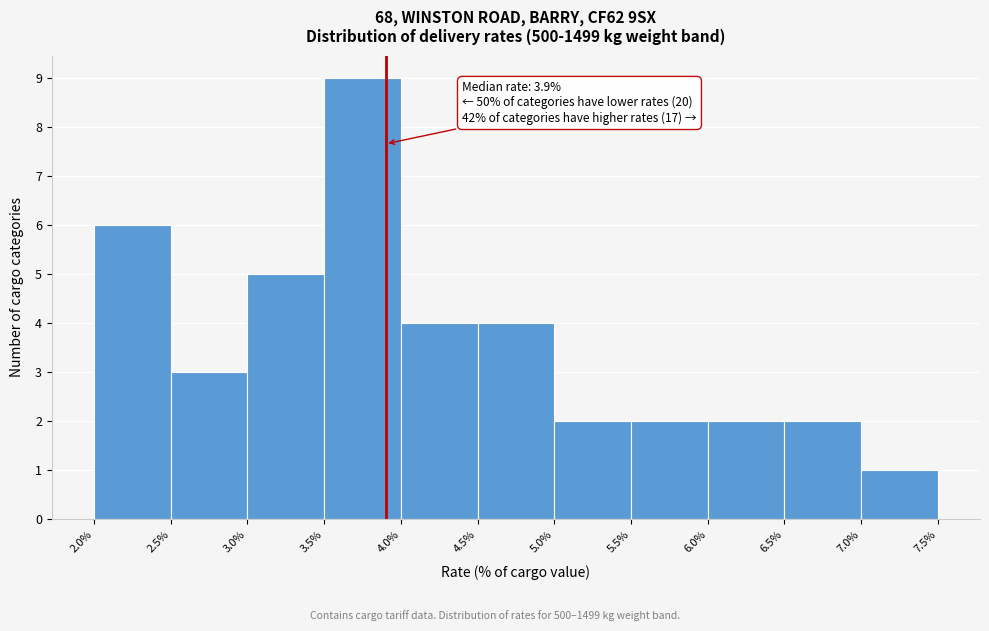

Which range on the x-axis has the tallest bar?

3.5% to 4.0%